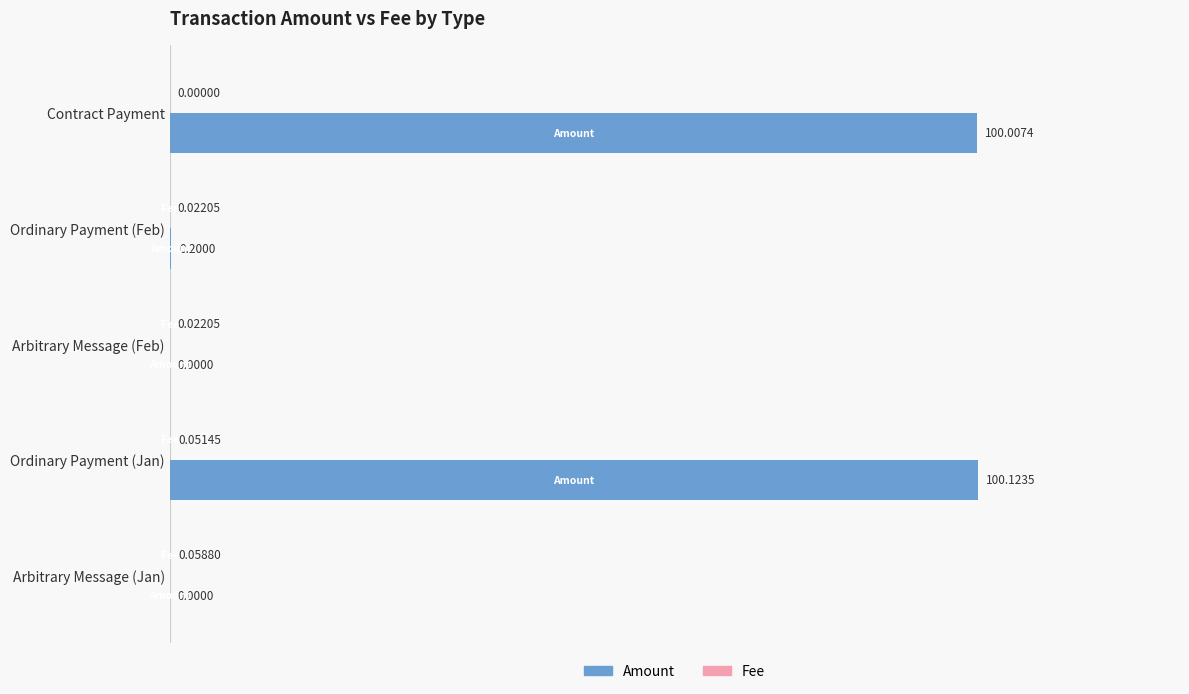

Which series has the largest total across all categories?

Amount